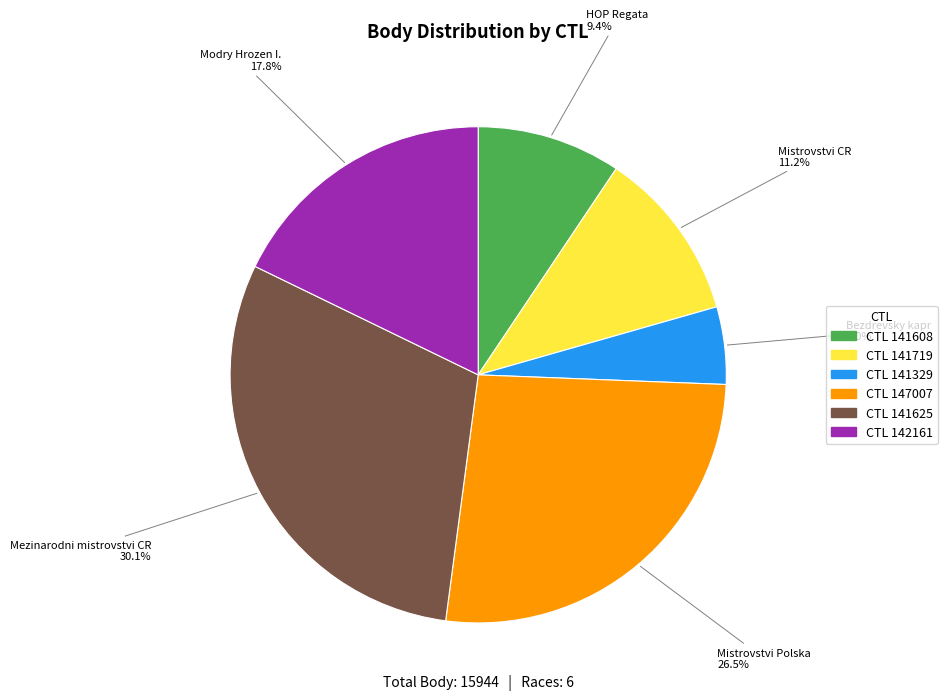

Which category has the smallest portion of the pie?

Bezdrevsky kapr